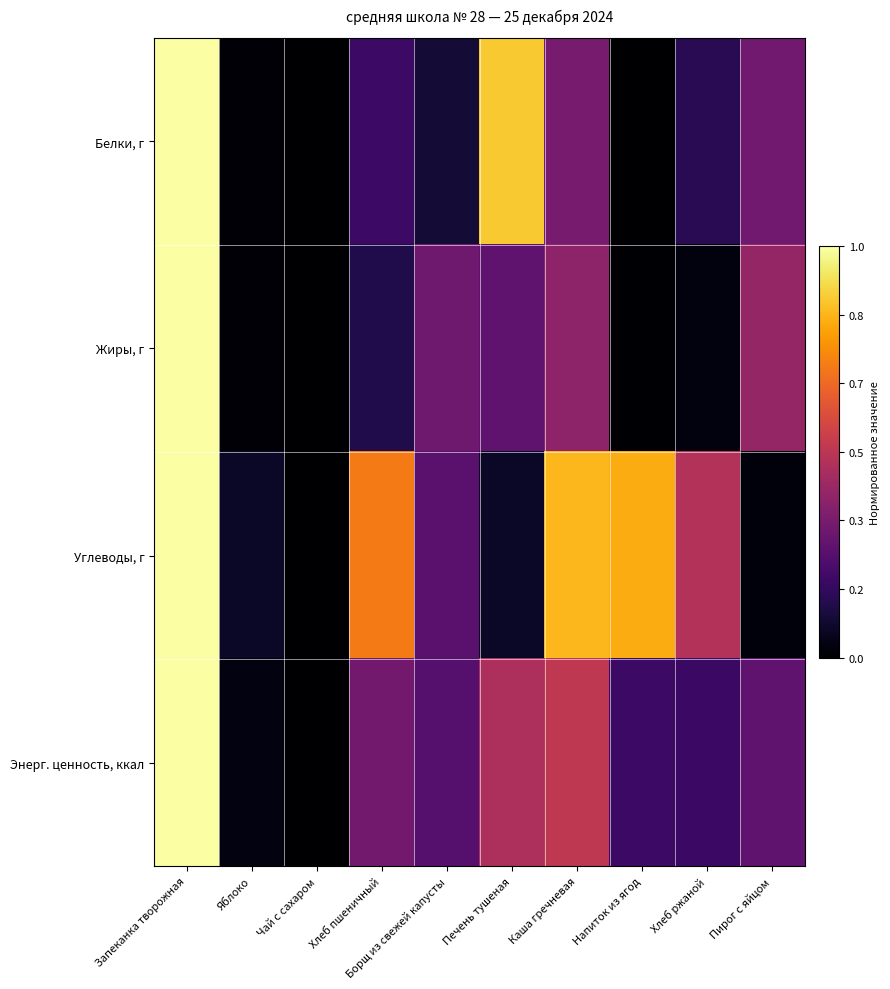

How many data points does each series have?

10